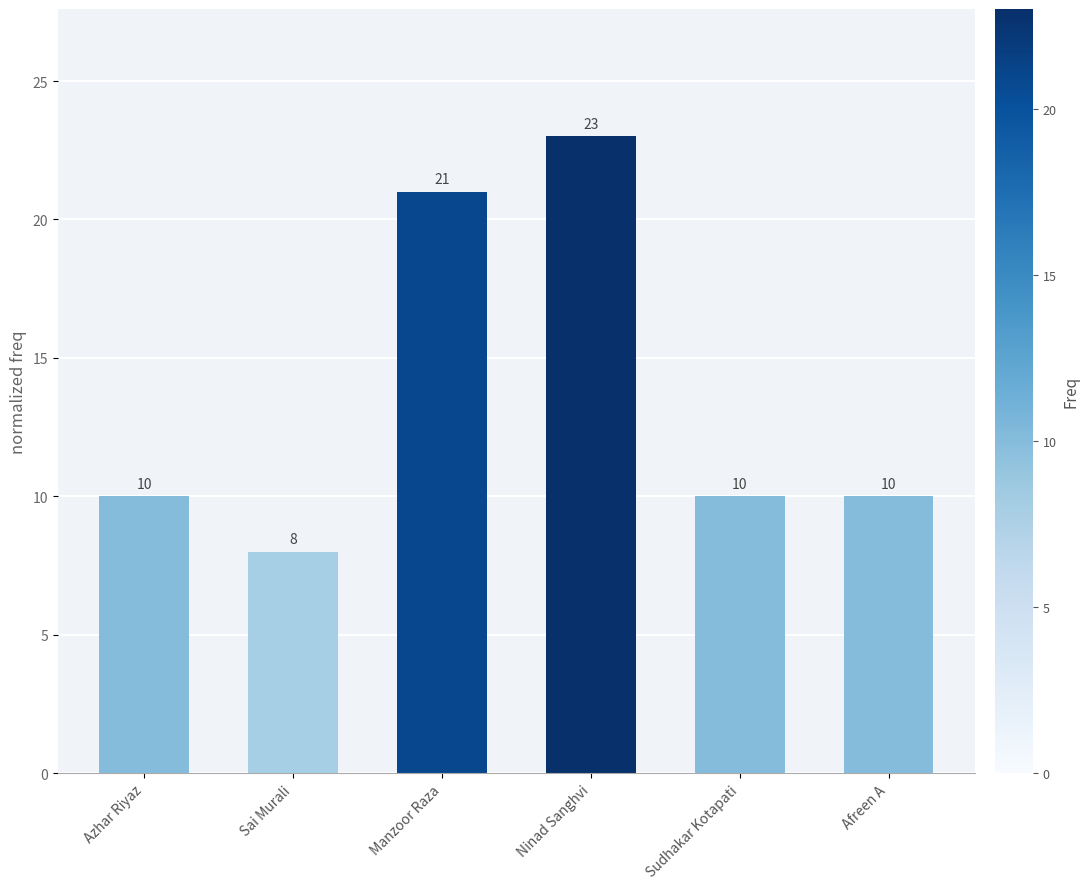

What is the change in value from Manzoor Raza to Ninad Sanghvi?

+2